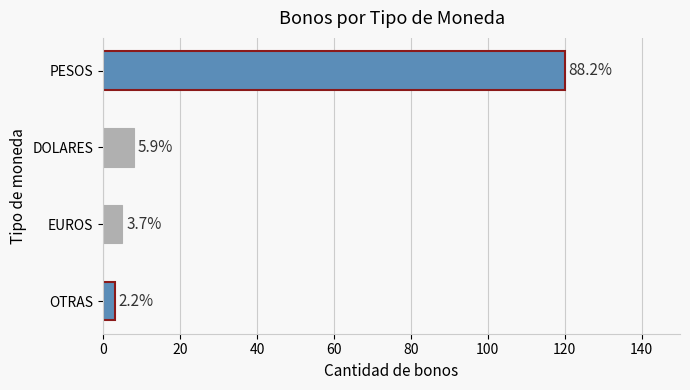

The chart shows a value of 8 at DOLARES. True or false?

True